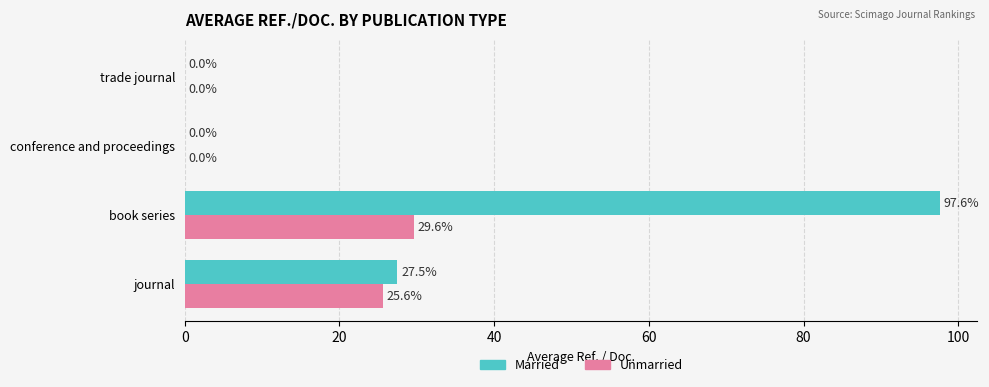

Which label corresponds to the largest value in the chart?

book series